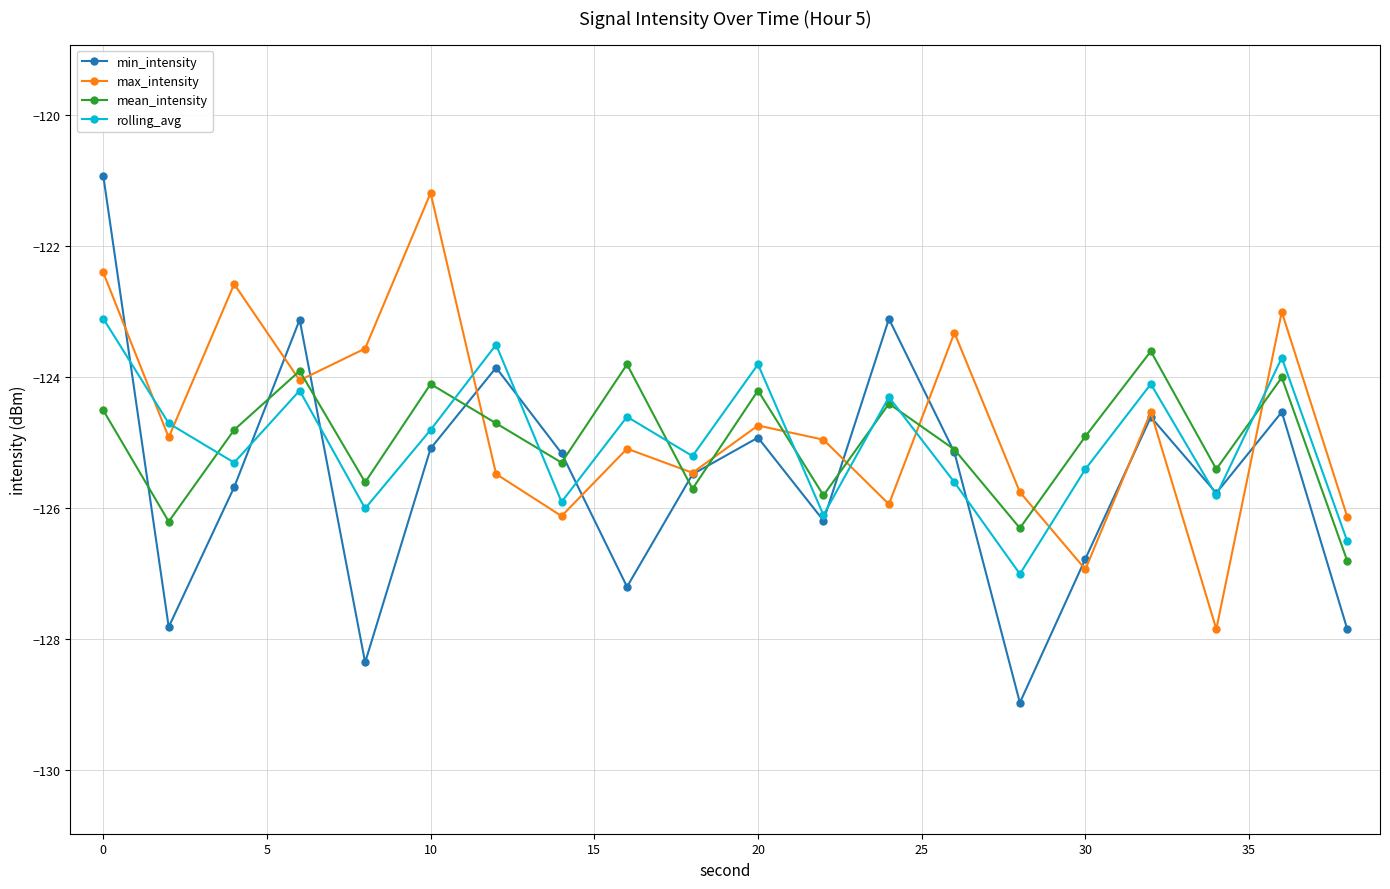

What is the value of the rolling_avg point at the 1st from the left?

-123.1